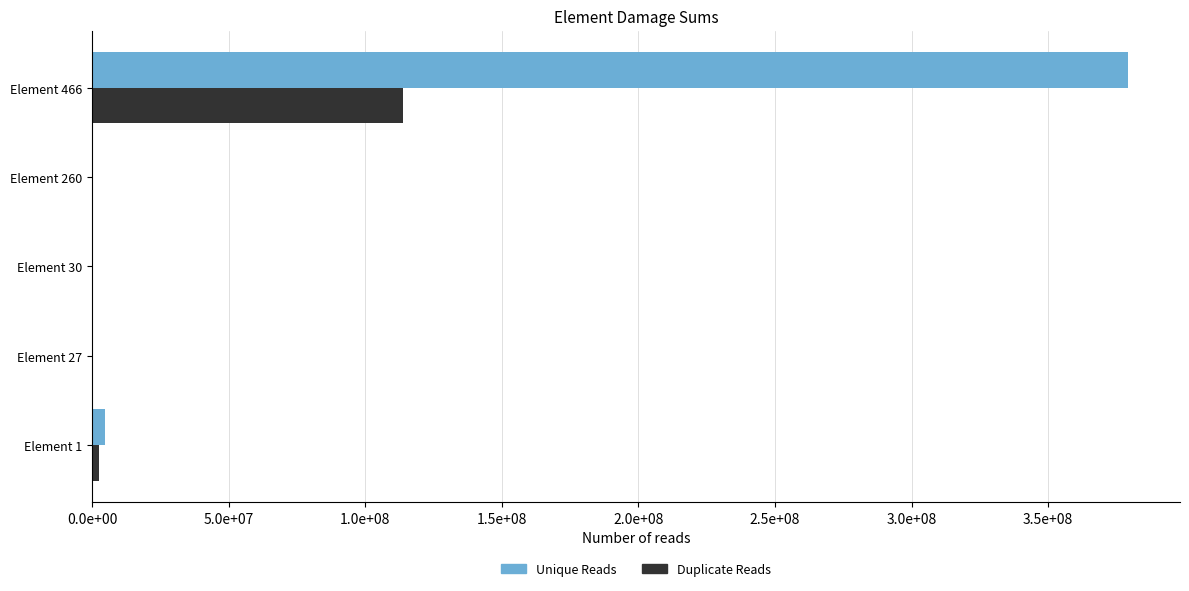

Which series has the largest total across all categories?

Unique Reads